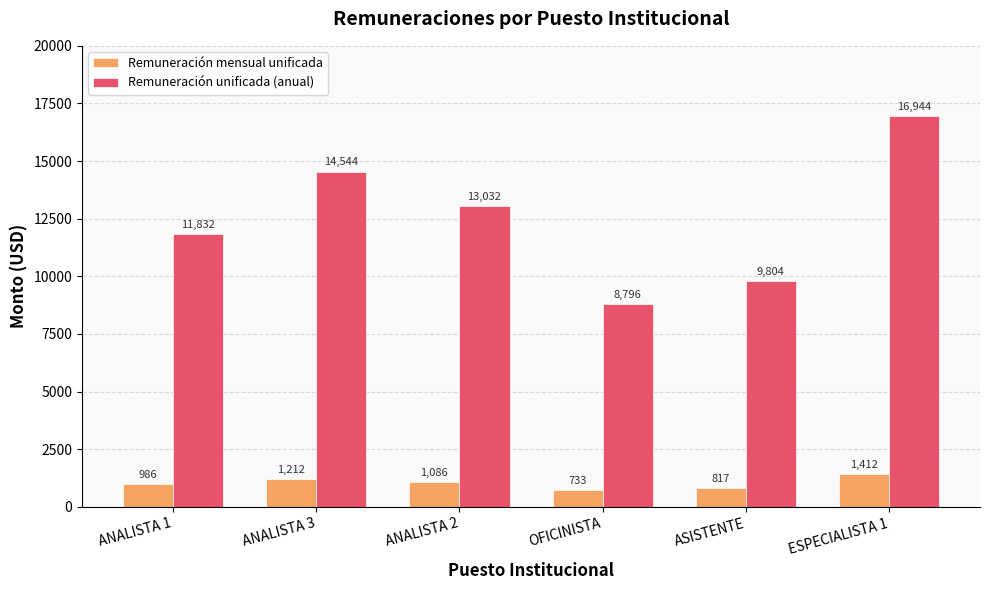

Are the bars horizontal?

No